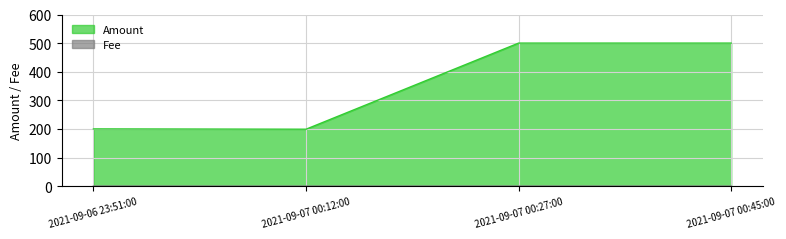

At which label does Amount first exceed 499?

2021-09-07 00:27:00